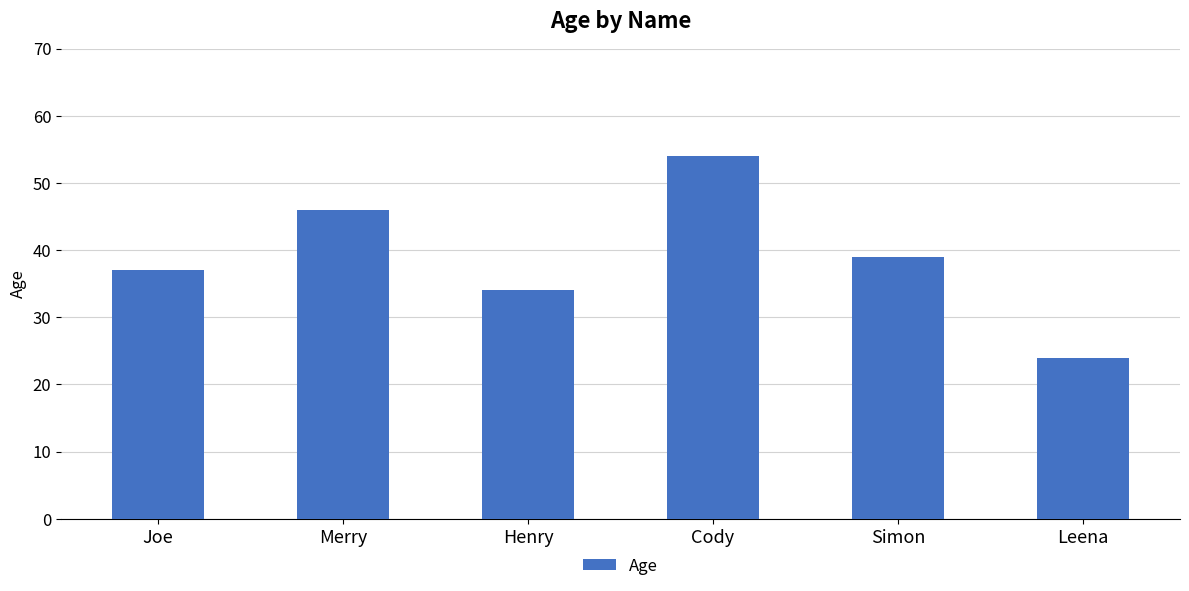

The value at Henry is 7. True or false?

False